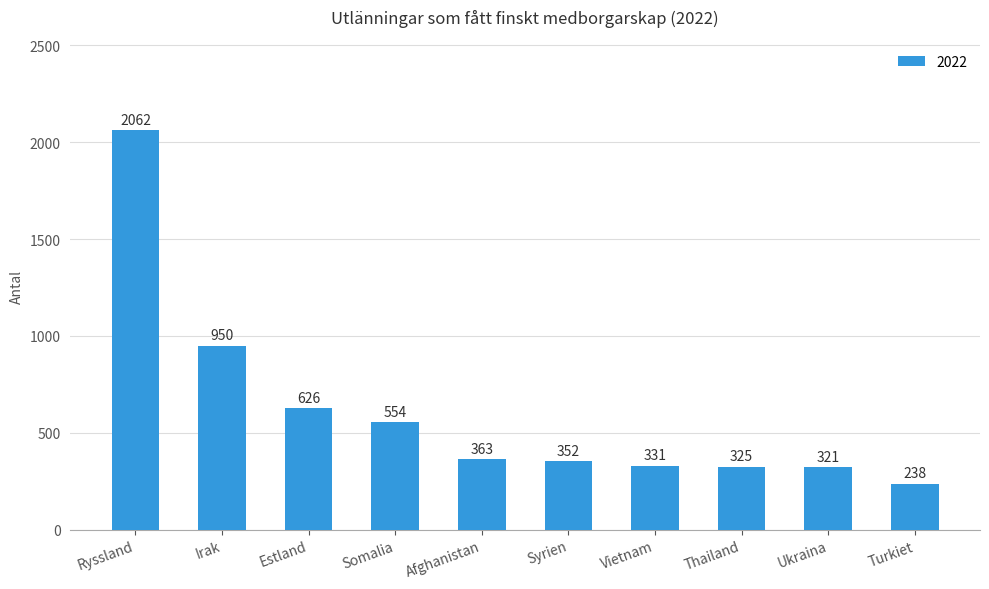

What is the difference between the values at Irak and Syrien?

598